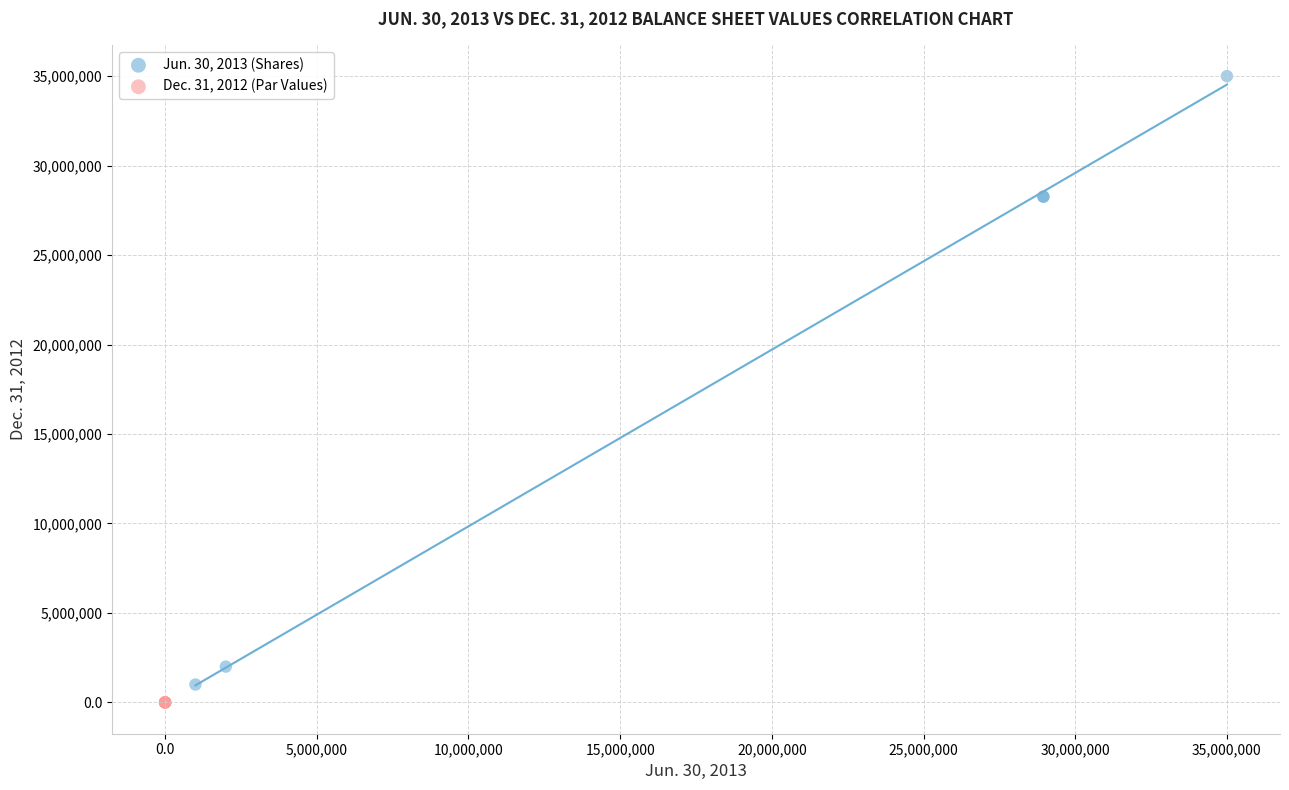

Which series contains the highest Y value?

Jun. 30, 2013 (Shares)